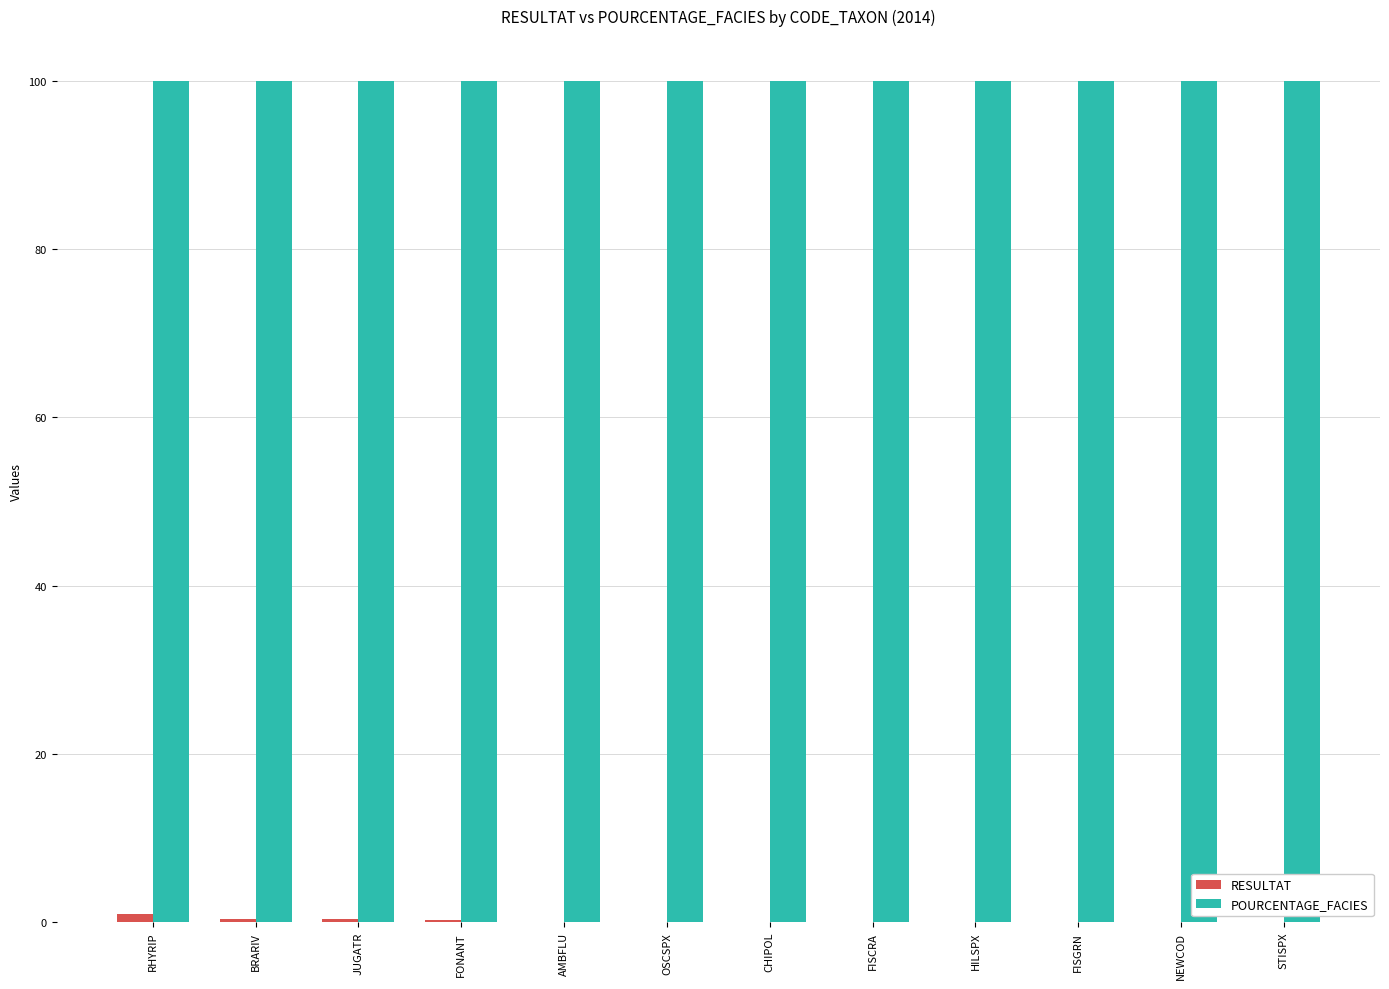

What is the maximum value shown in the chart?

100.0